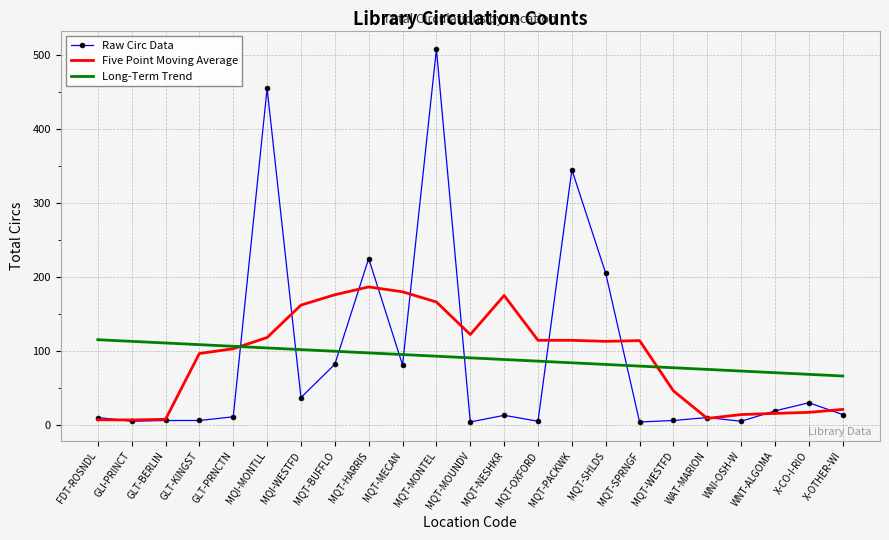

True or false: Long-Term Trend and Raw Circ Data cross at least once.

True